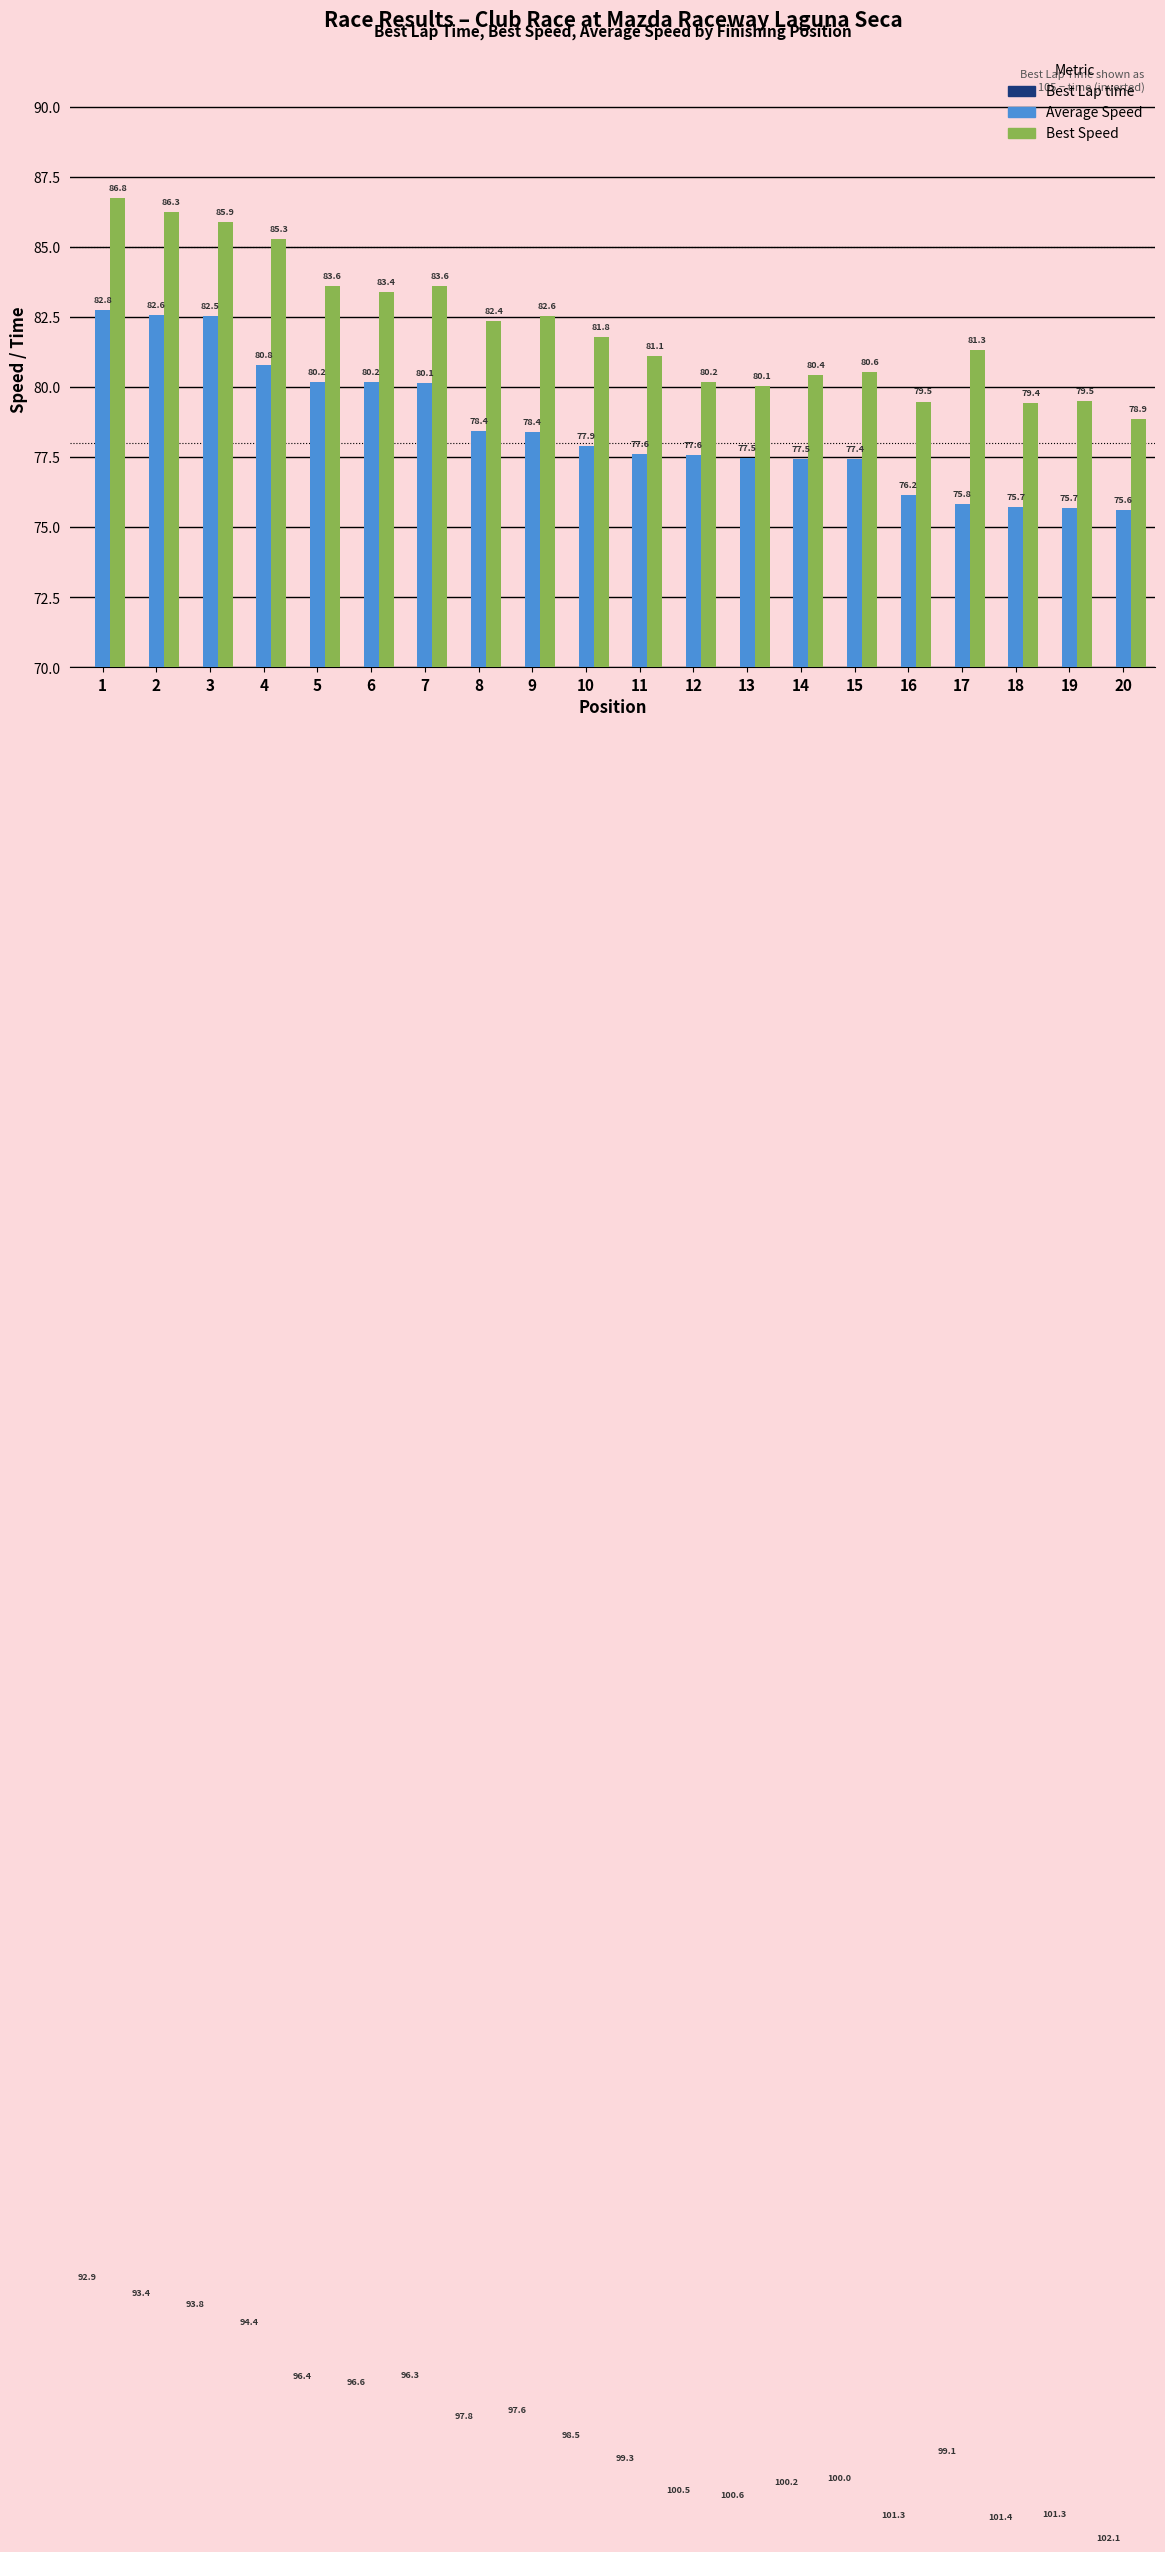

How many bars are there in each group?

3